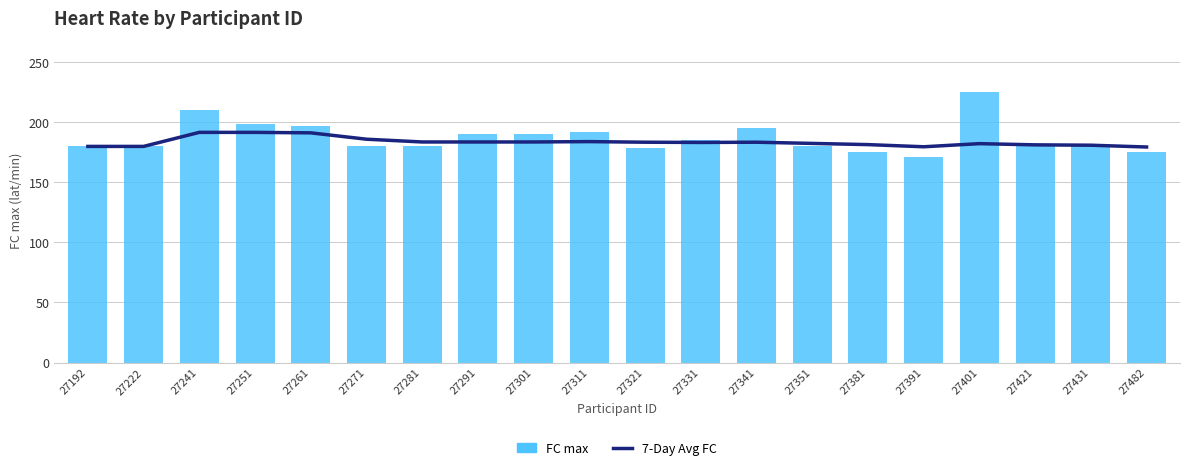

Reading left to right, extract all data points from this chart.

7-Day Avg FC: 27192=180.0	27222=180.0	27241=191.7	27251=191.7	27261=191.3	27271=186.0	27281=183.7	27291=183.7	27301=183.7	27311=184.0	27321=183.5	27331=183.3	27341=183.5	27351=182.5	27381=181.5	27391=179.7	27401=182.3	27421=181.3	27431=181.0	27482=179.5
FC max: 27192=180.0	27222=180.0	27241=210.0	27251=199.0	27261=197.0	27271=180.0	27281=180.0	27291=190.0	27301=190.0	27311=192.0	27321=179.0	27331=185.0	27341=195.0	27351=180.0	27381=175.0	27391=171.0	27401=225.0	27421=180.0	27431=180.0	27482=175.0